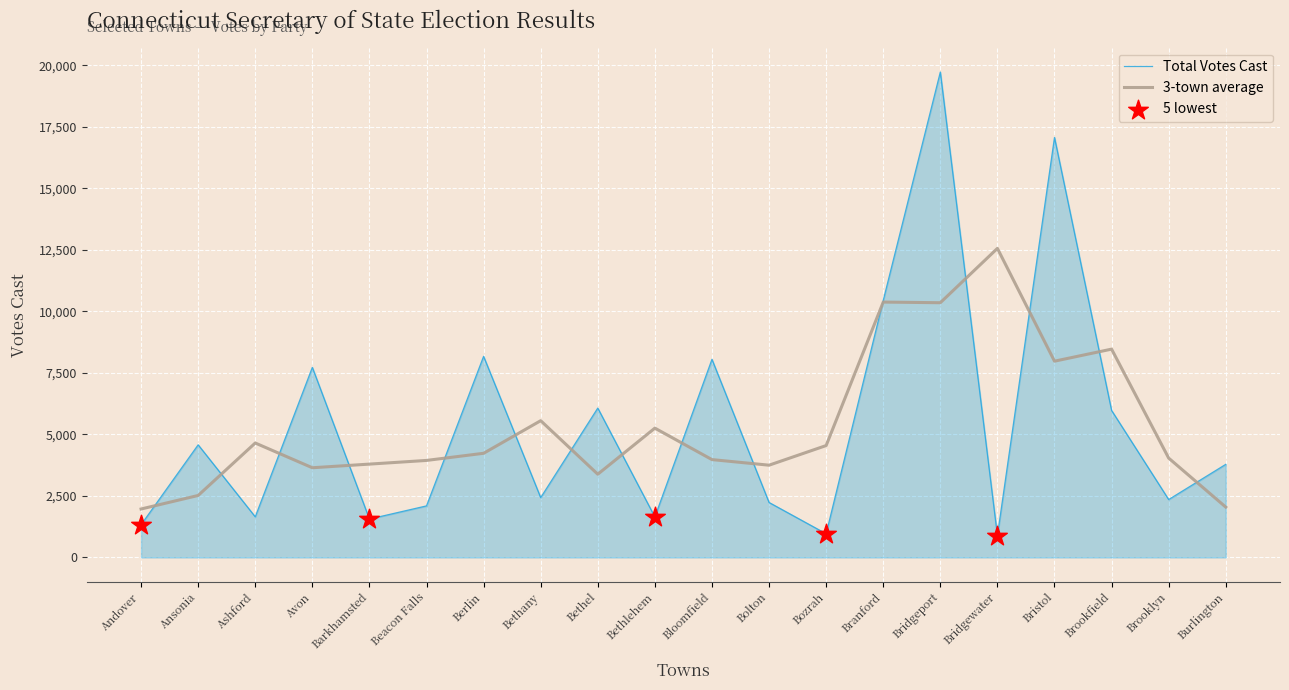

What is the spread (max minus min) of values at Bristol?

9091.3